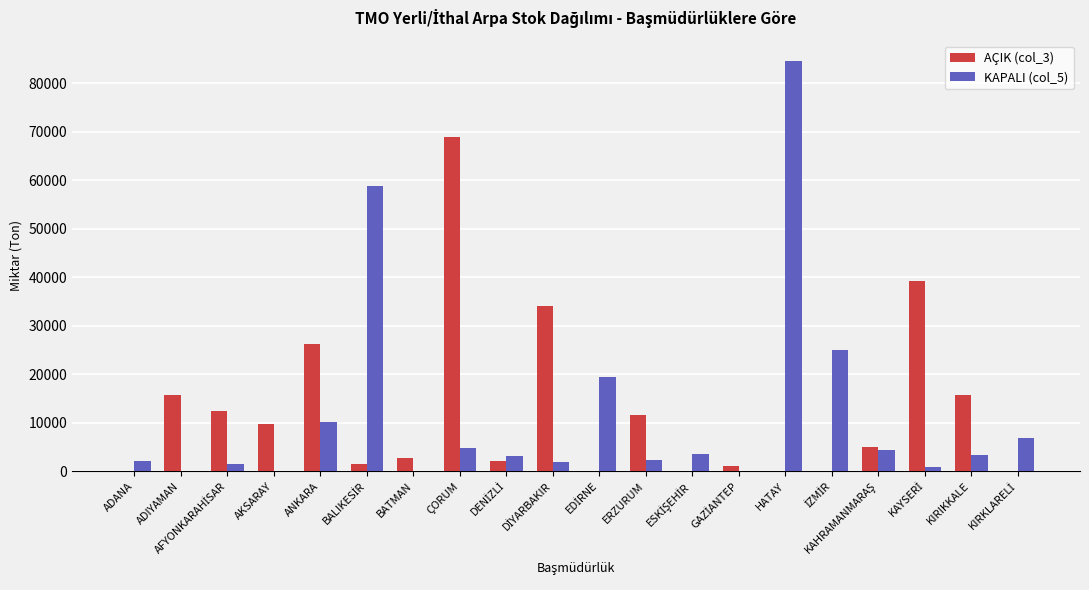

The value of KAPALI (col_5) at BATMAN is 0. True or false?

True